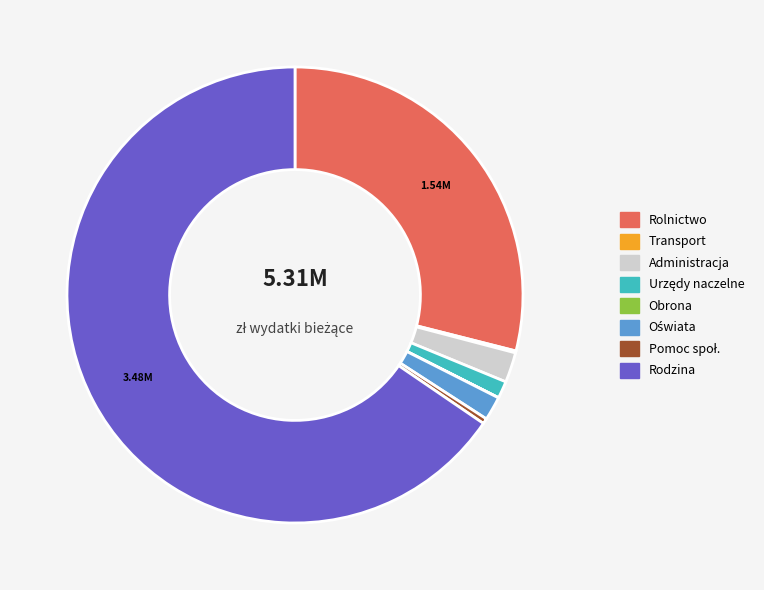

Does any single category account for the majority?

Yes